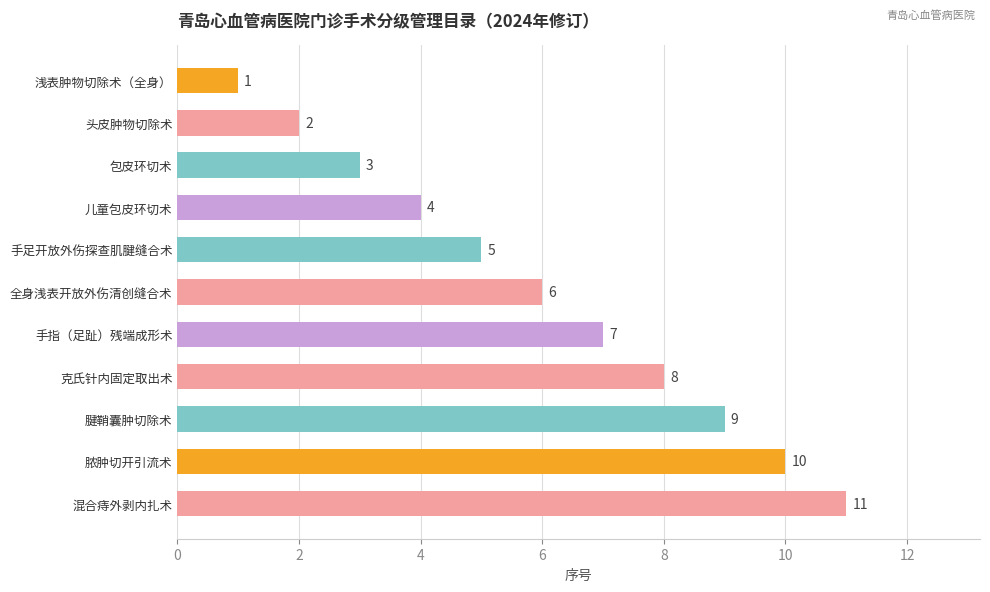

How many data points does each series have?

11